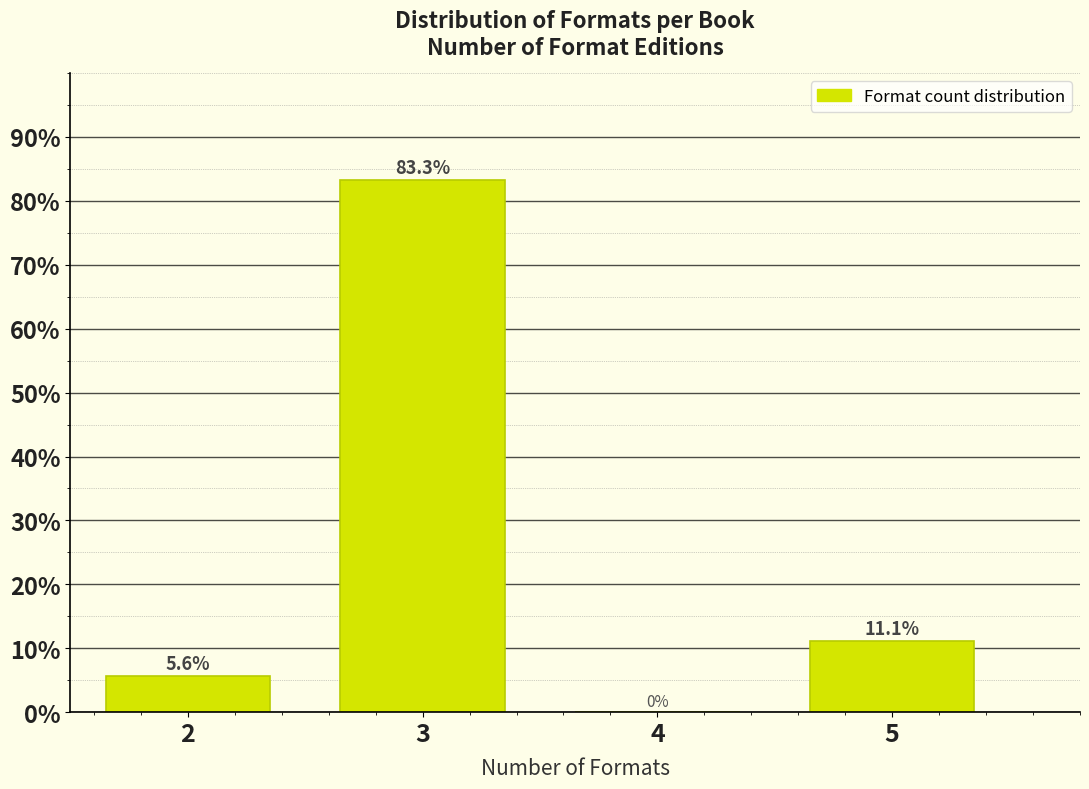

Reading left to right, extract all data points from this chart.

2=5.6	3=83.3	4=0.0	5=11.1